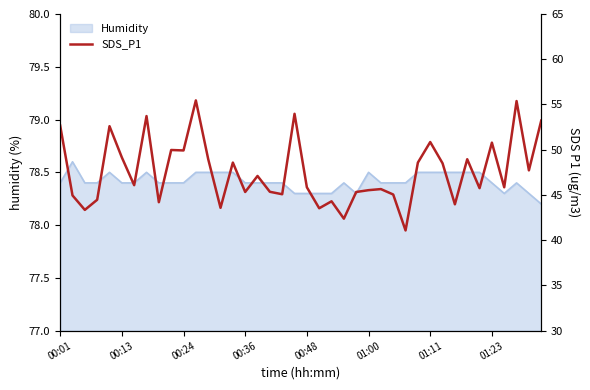

What is the sum of all values?

1902.7